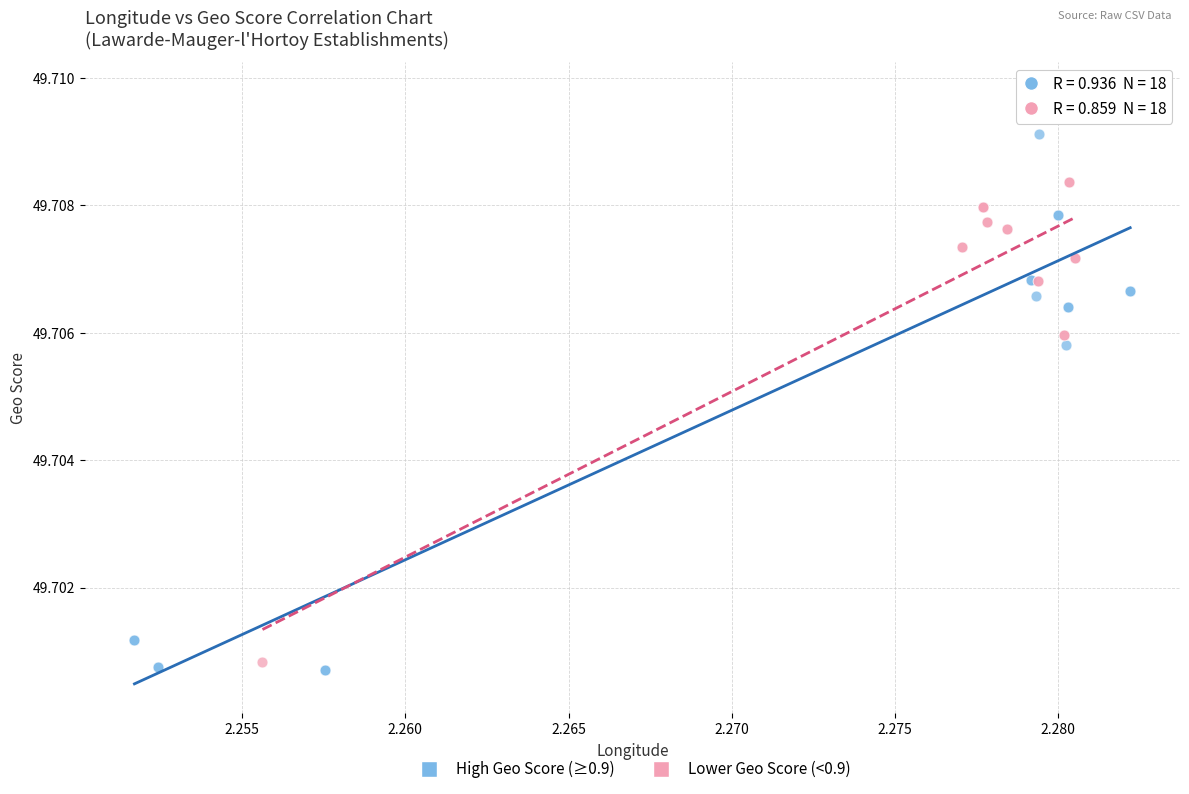

Which series reaches the minimum Y coordinate?

High Geo Score (≥0.9)